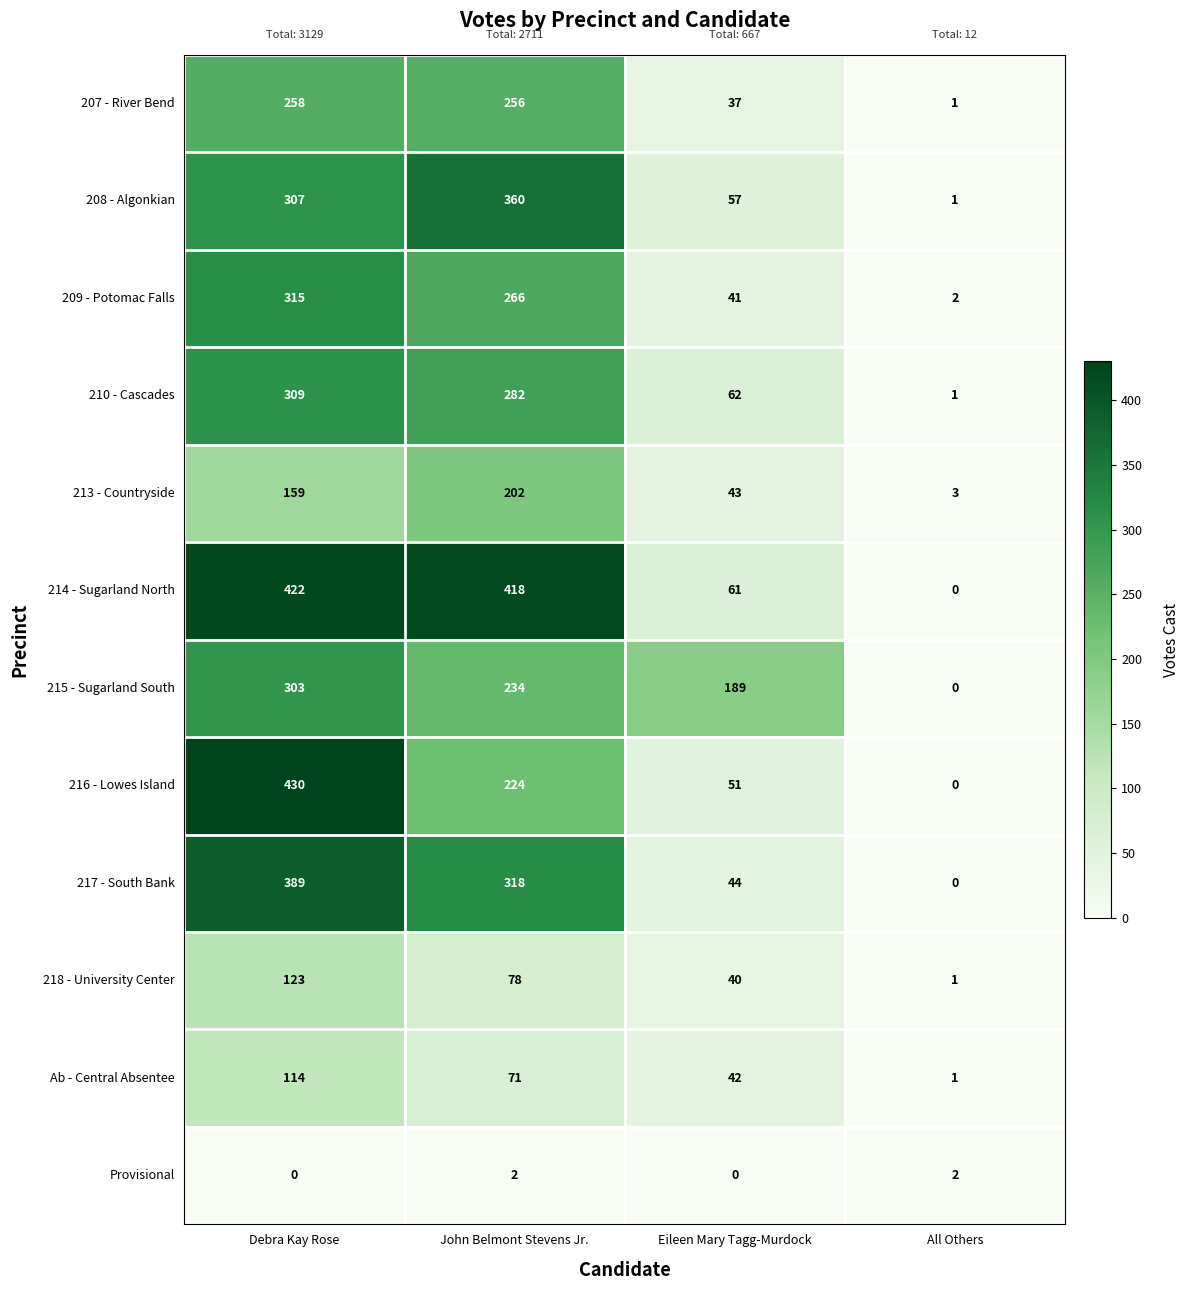

What is the difference between the highest and lowest values at All Others?

3